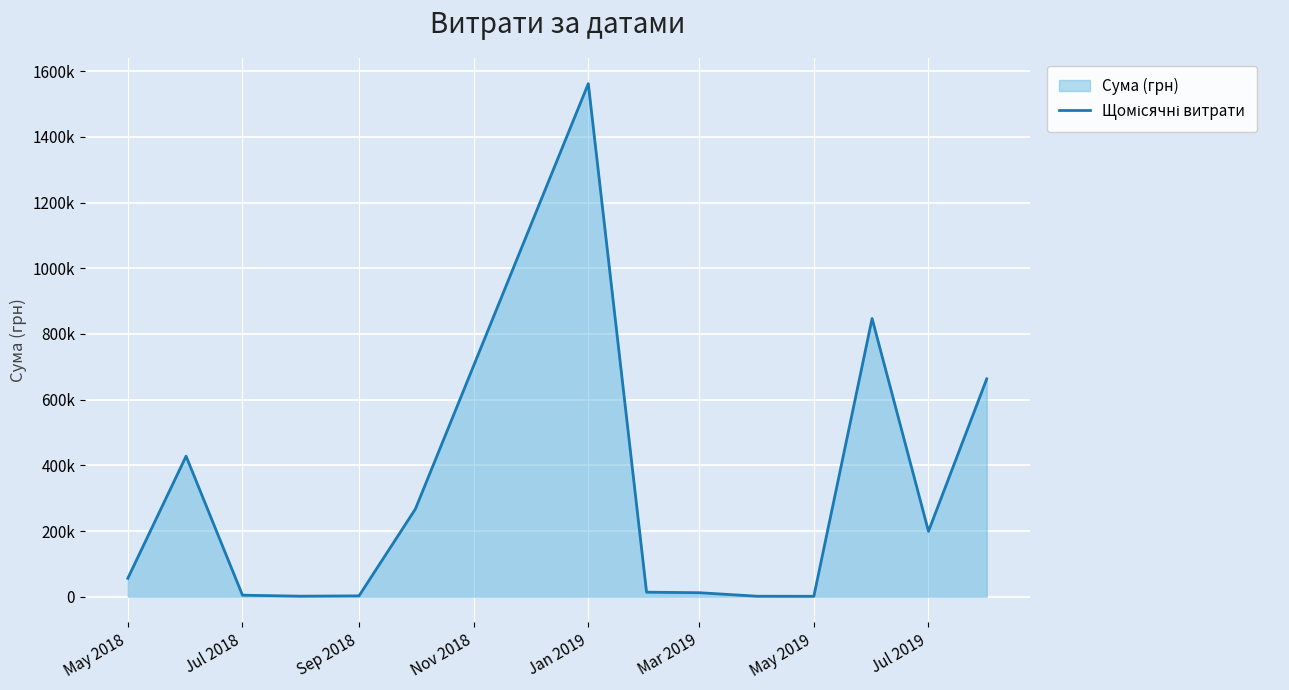

What is the value of the 10th point from the left?

1440.0